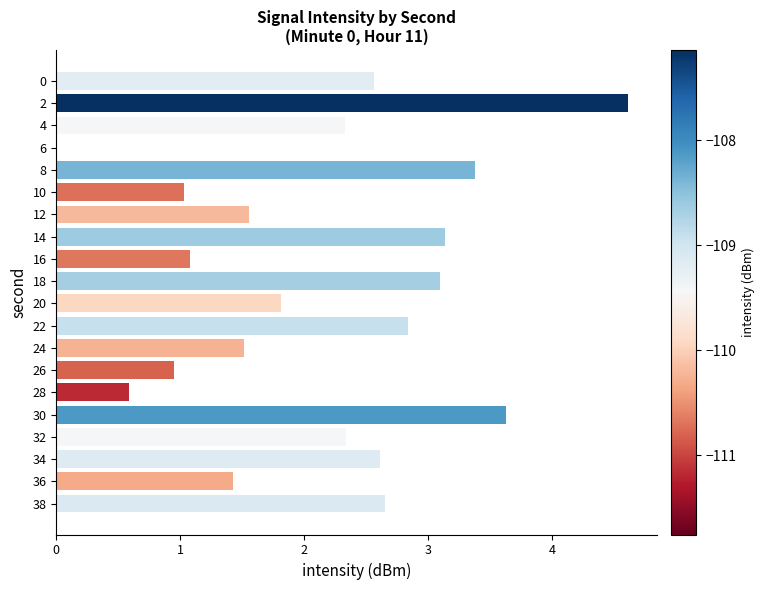

The value at 22 is 2.8. True or false?

True